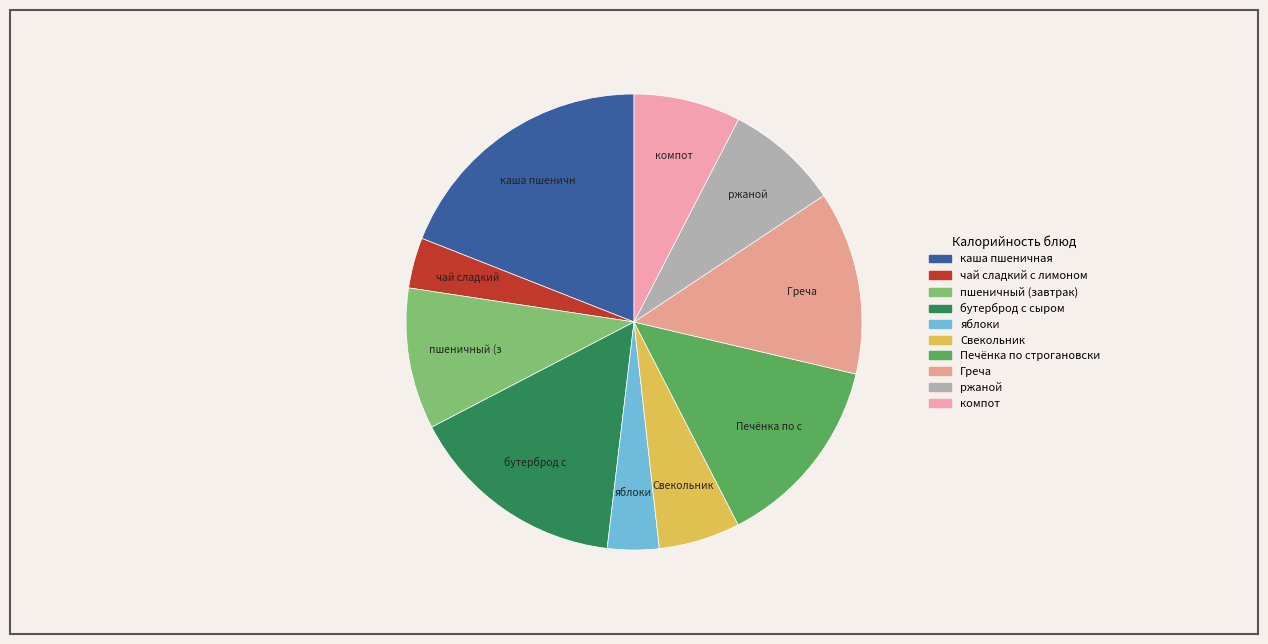

To the nearest percent, what portion does Свекольник represent?

6%